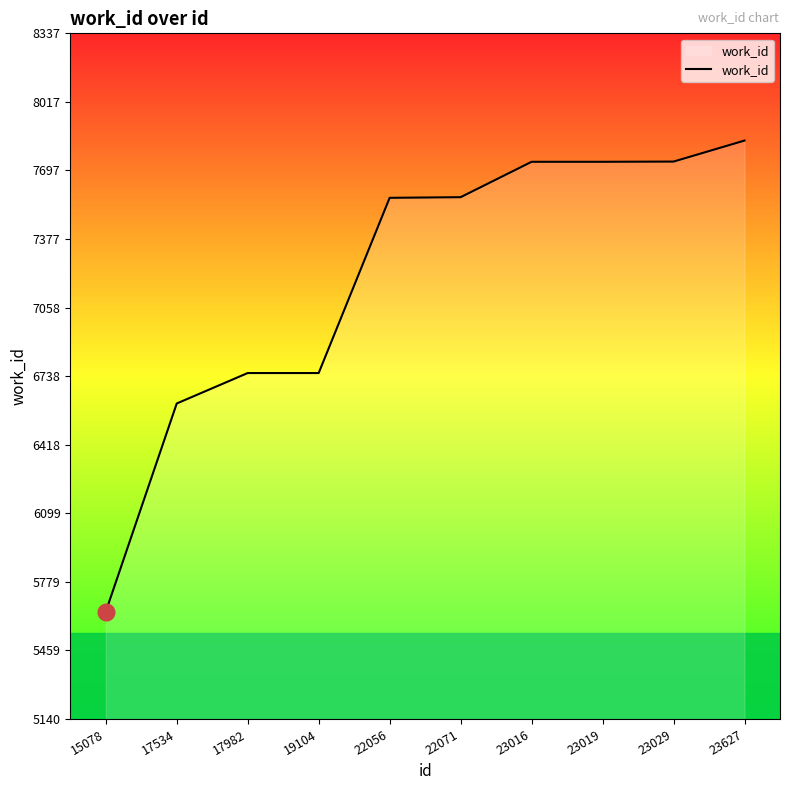

The value at 19104 is 1564. True or false?

False